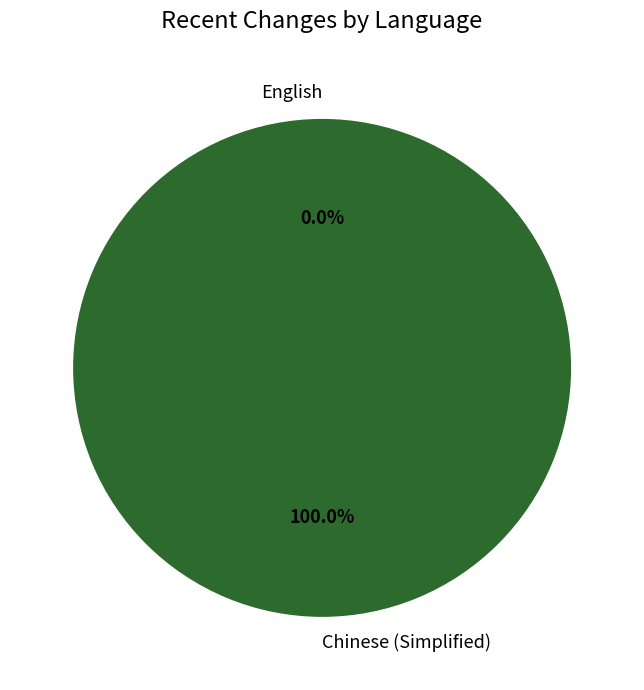

How many segments does this pie chart have?

2